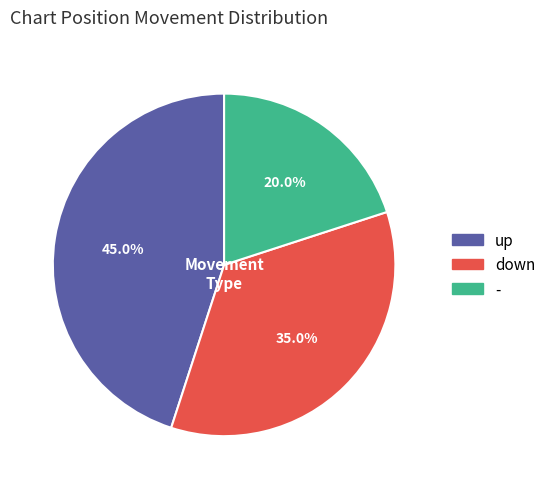

Does any single category account for the majority?

No